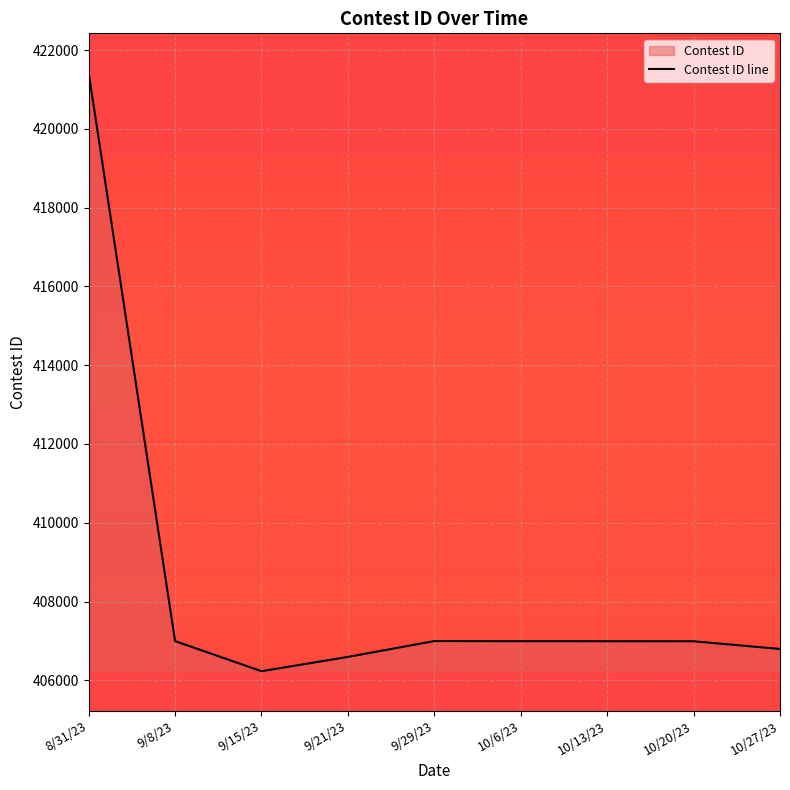

Where does the data first go above 406992?

8/31/23